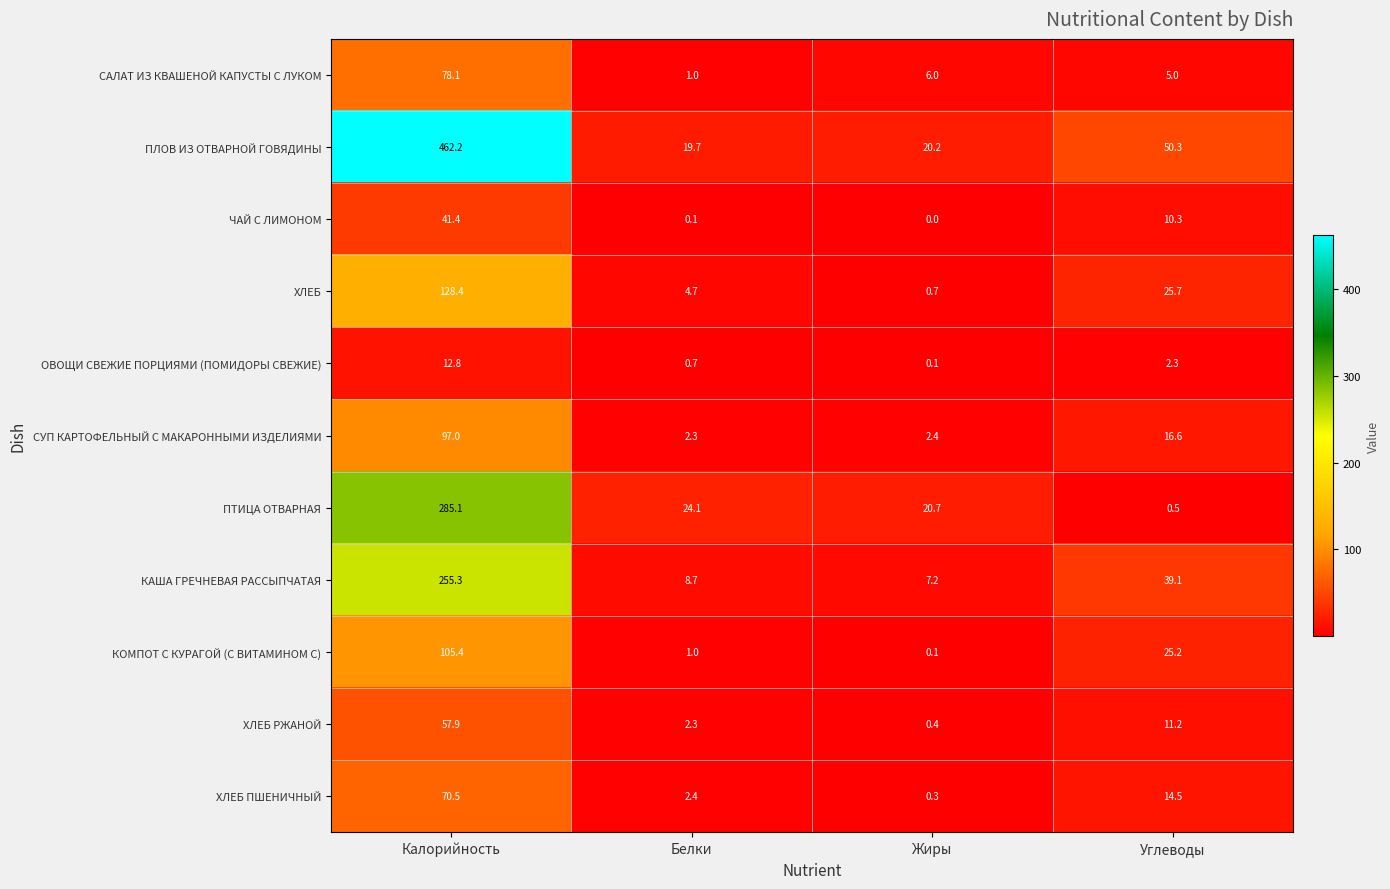

The ХЛЕБ РЖАНОЙ series shows 57.9 at Калорийность. True or false?

True